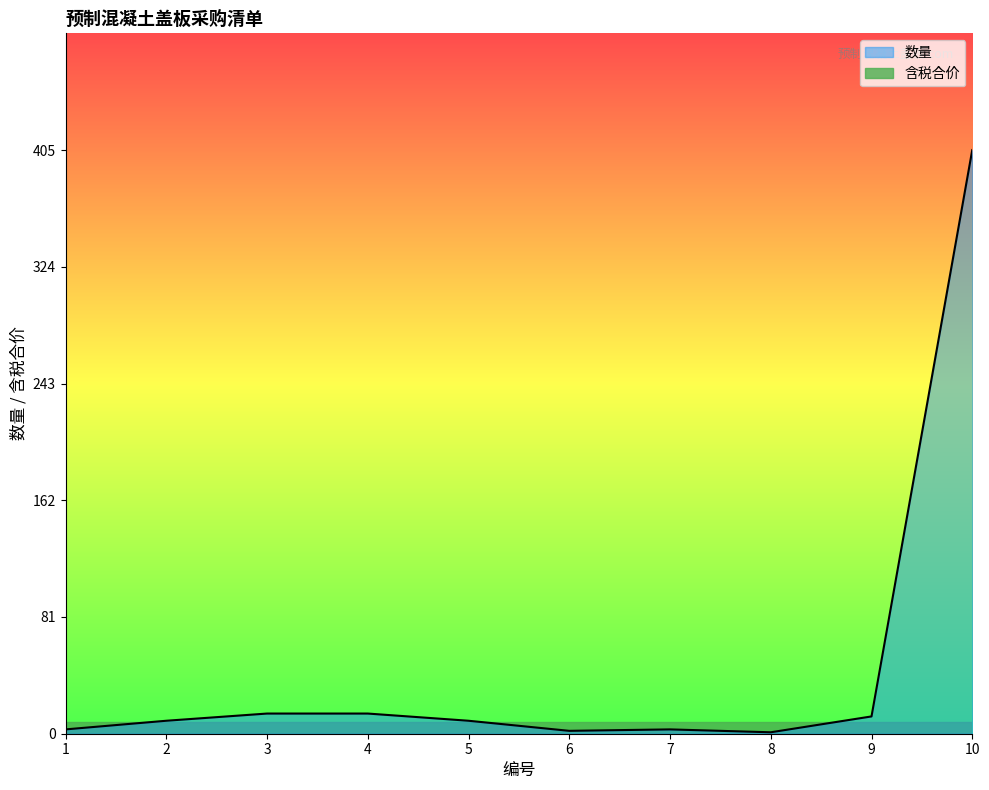

What is the sum of all values?

472